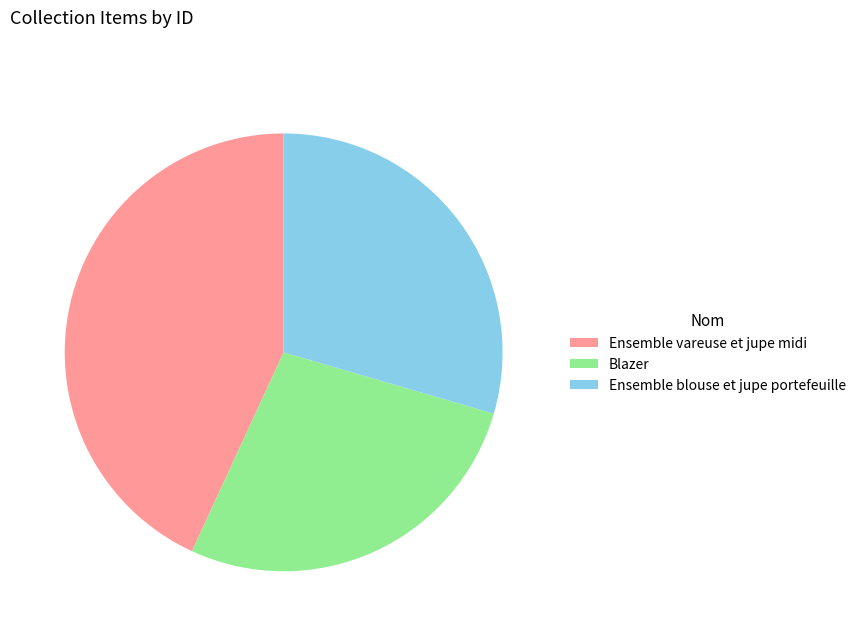

Which has a higher value, Blazer or Ensemble blouse et jupe portefeuille?

Ensemble blouse et jupe portefeuille